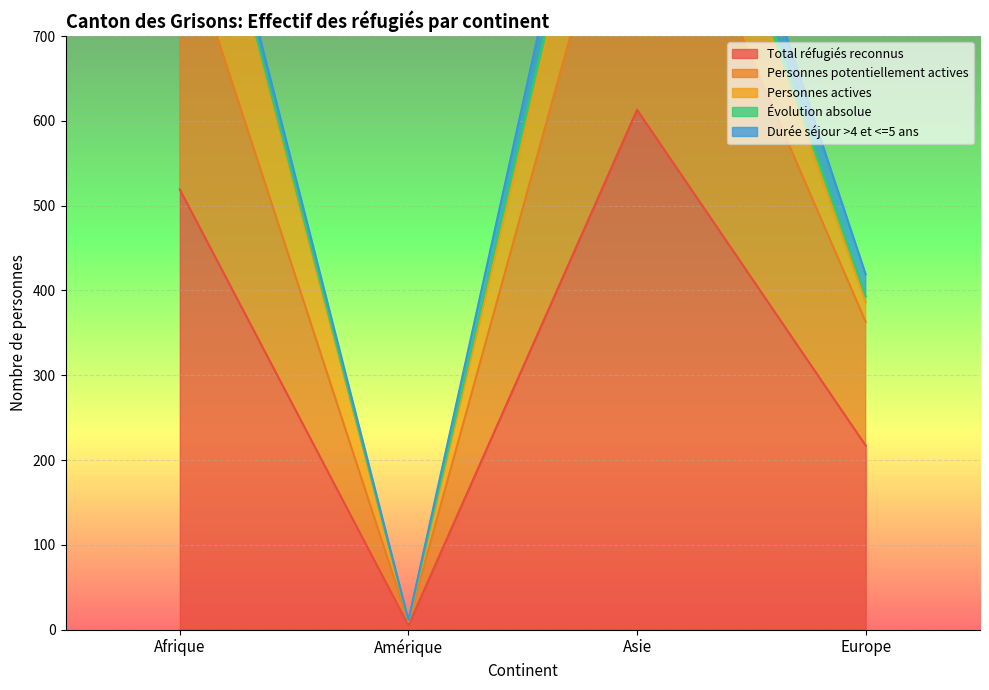

Between which two adjacent categories do Durée séjour >4 et <=5 ans and Personnes actives first intersect?

Asie and Europe